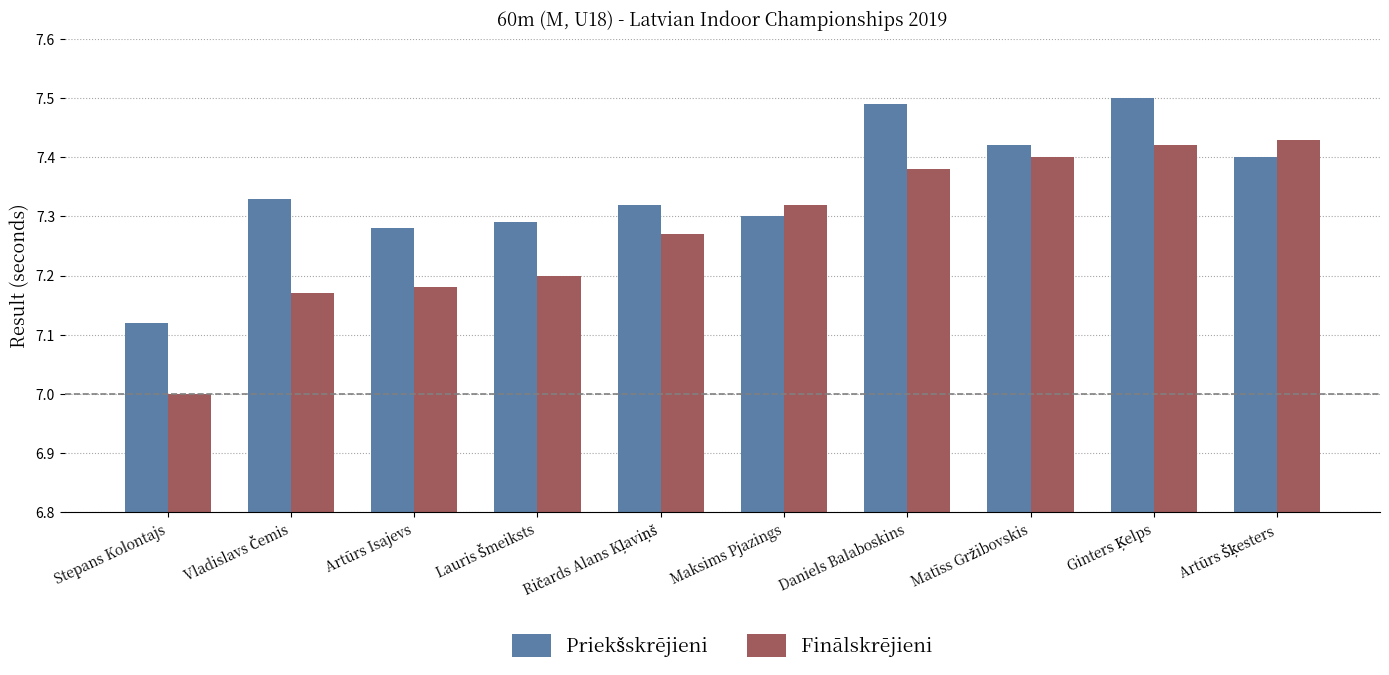

Which series has the largest range (max minus min)?

Finālskrējieni